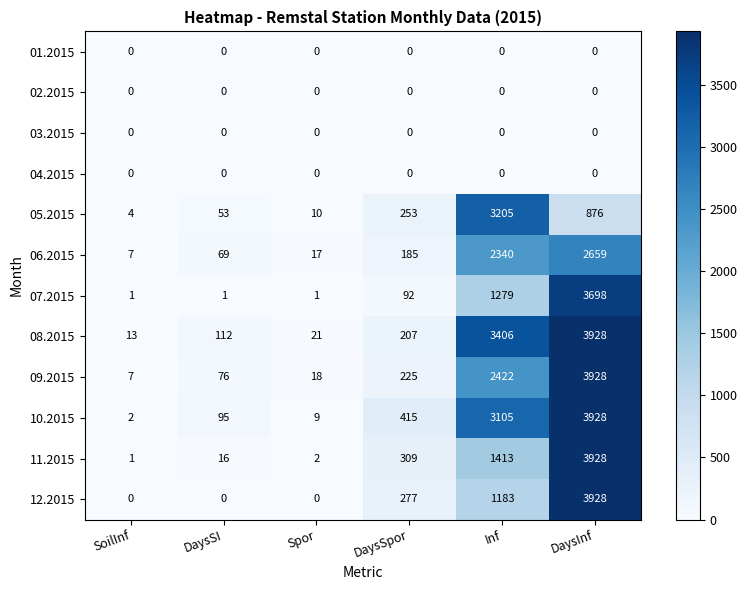

What is the difference between the second highest and minimum values in the 09.2015 series?

2415